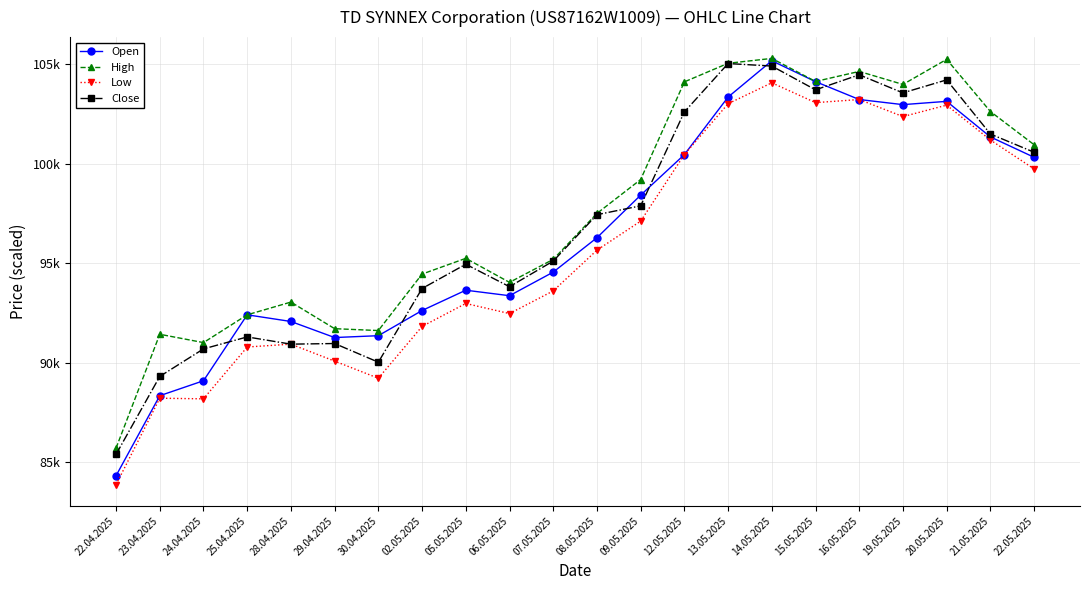

What are all the series names shown in the legend?

Open, High, Low, Close